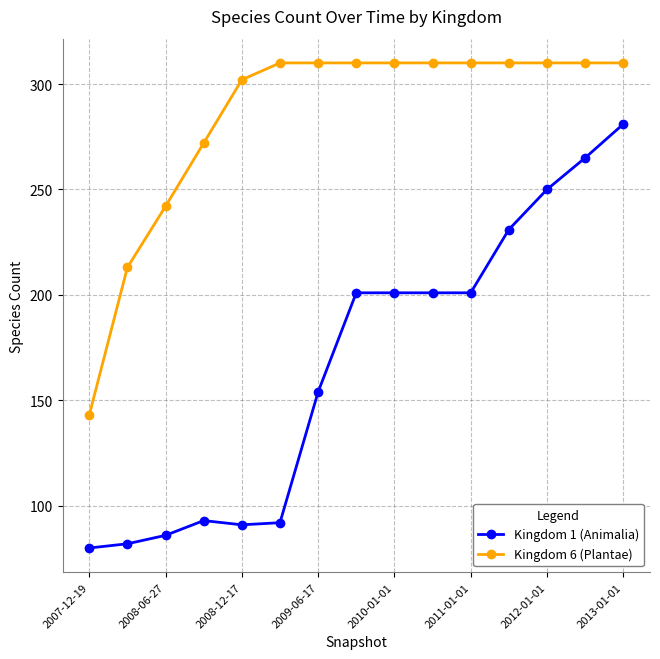

At how many categories does at least one series exceed 134?

15